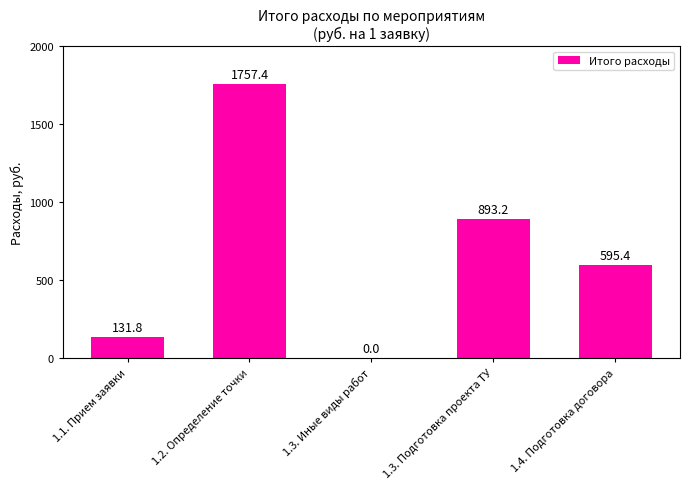

What is the greatest value displayed?

1757.4